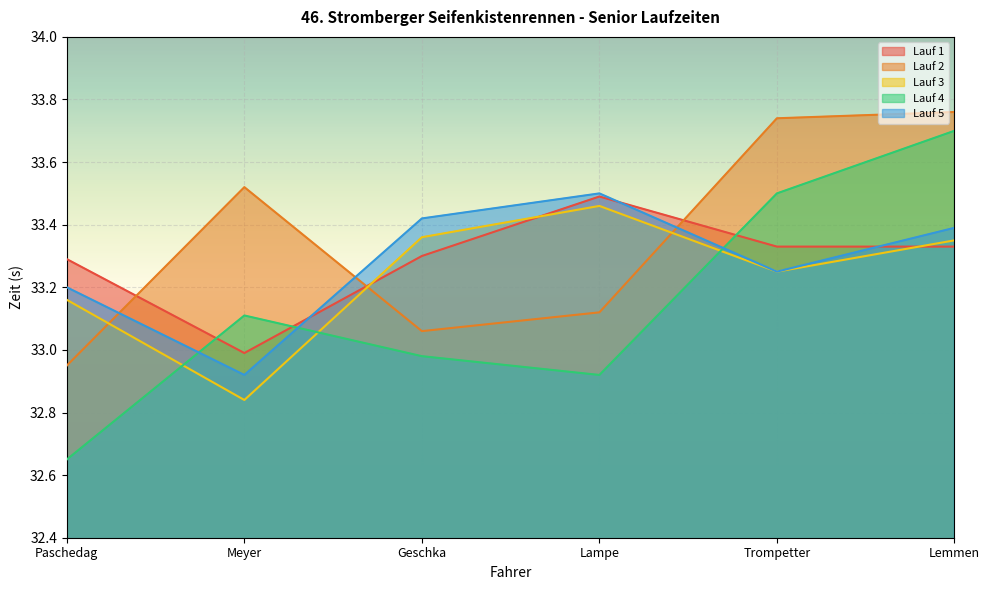

Where is the first local maximum for Lauf 3?

Lampe